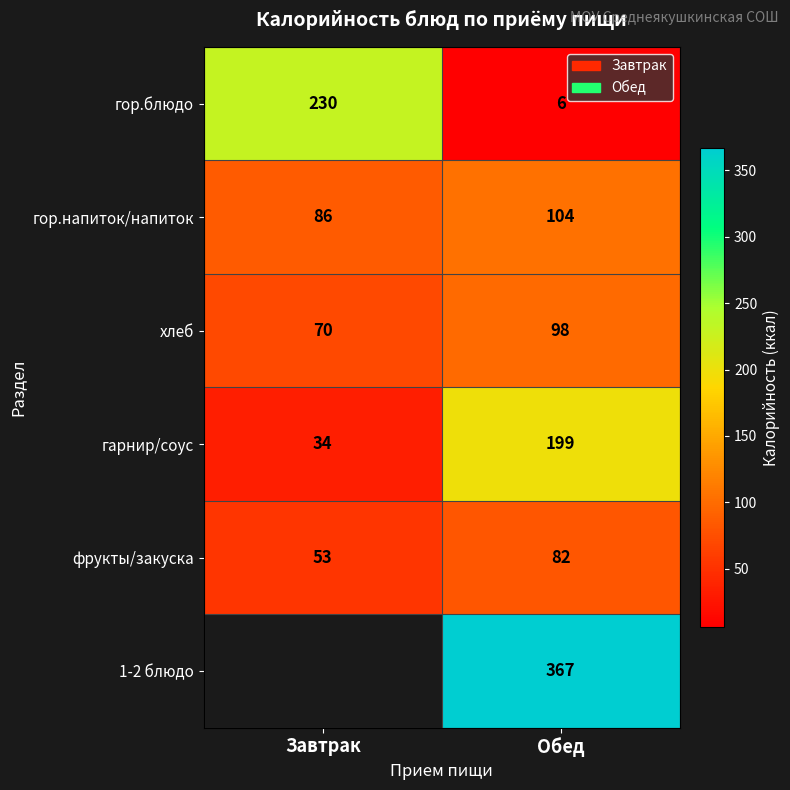

Is the value of гор.блюдо at Завтрак greater than the value of фрукты/закуска at Завтрак?

Yes